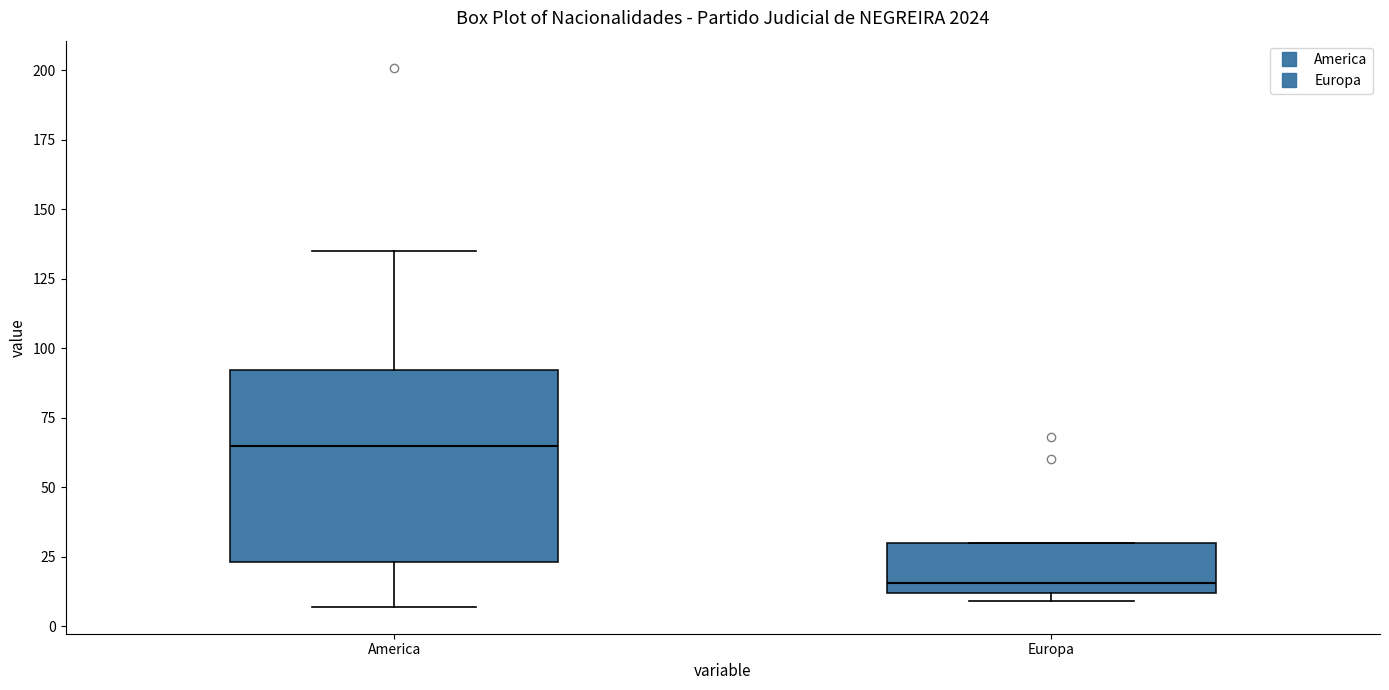

Where does the upper whisker of the box for America end on the y-axis? The values are not printed on the chart, so give them approximately, as read against the axis.

135